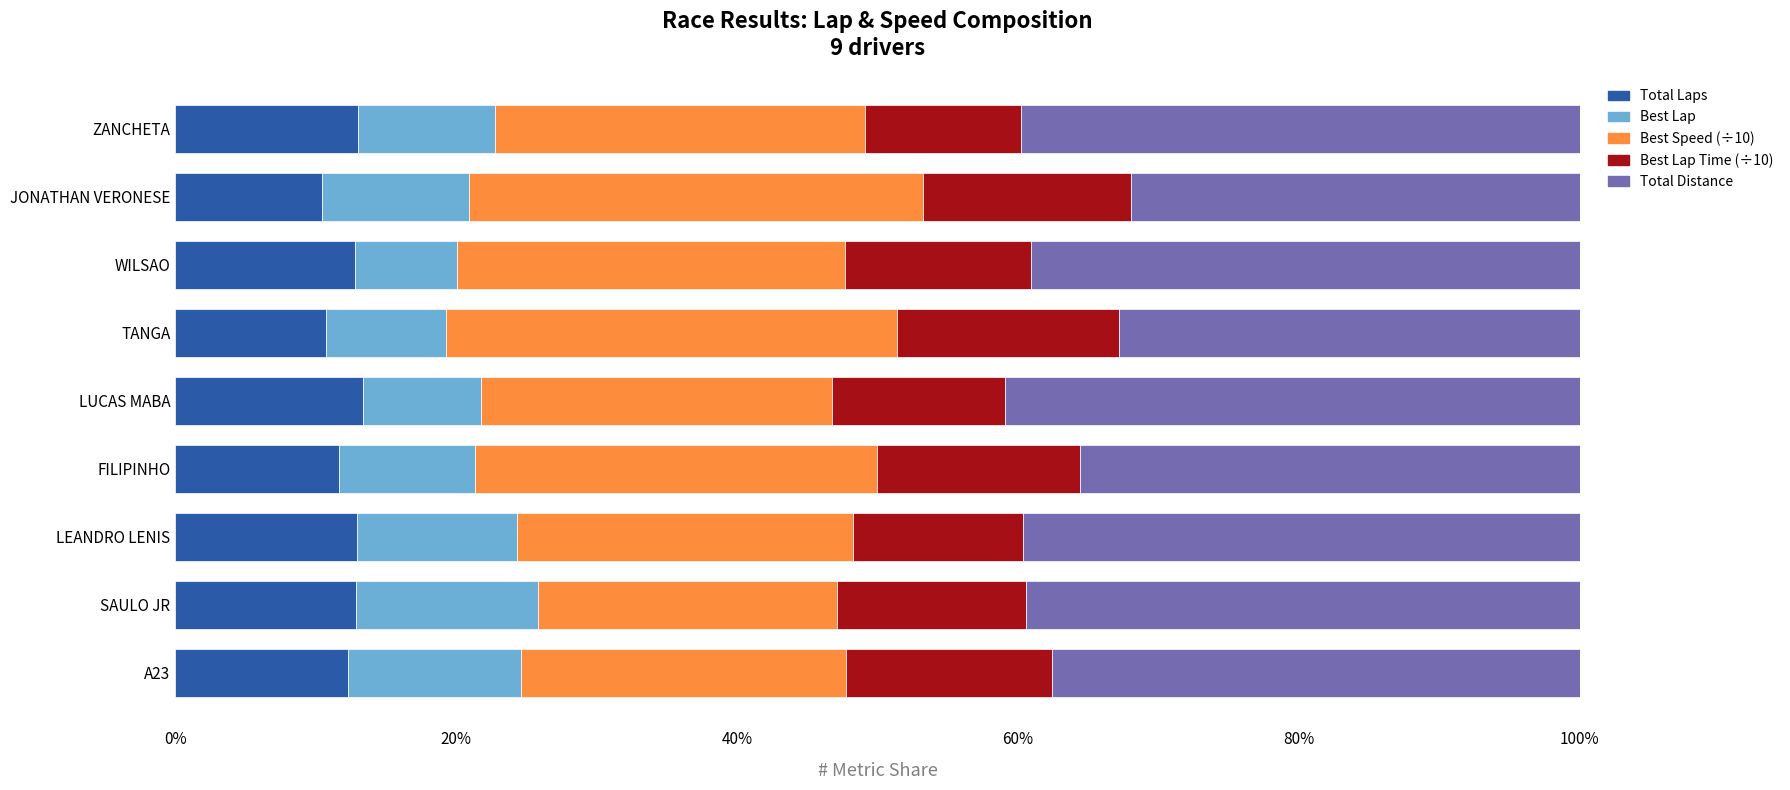

What is the difference between the maximum and minimum values in the Total Laps series?

2.9